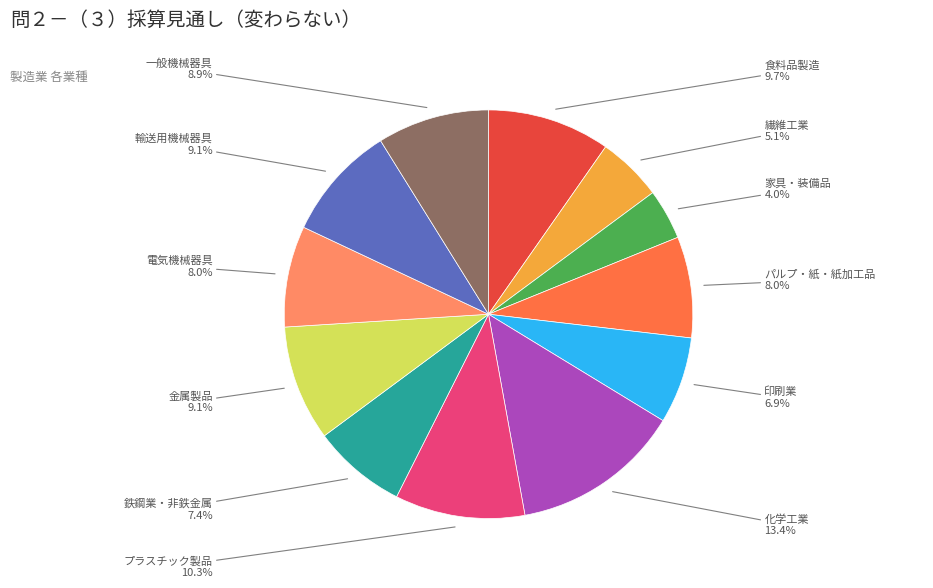

Is it true that 輸送用機械器具 is 1% of the pie?

False